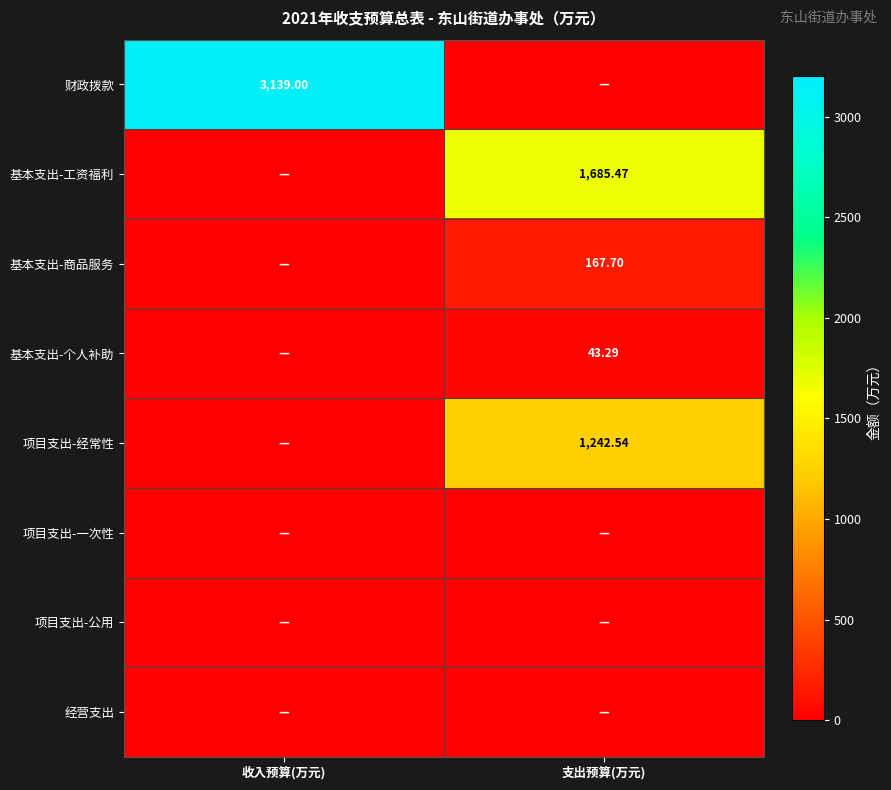

The 项目支出-一次性 series shows 0.0 at 支出预算(万元). True or false?

True